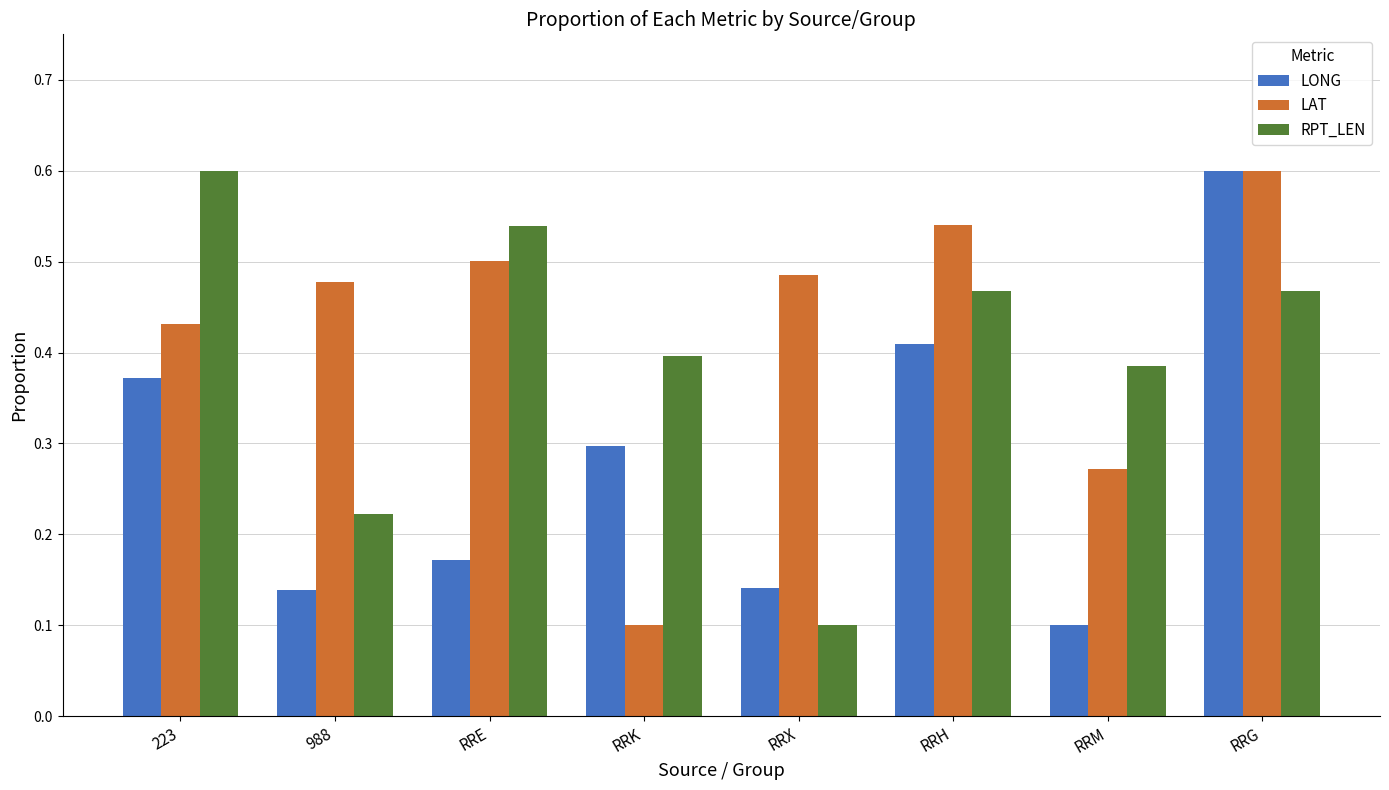

What is the sum of all RPT_LEN values?

3.2